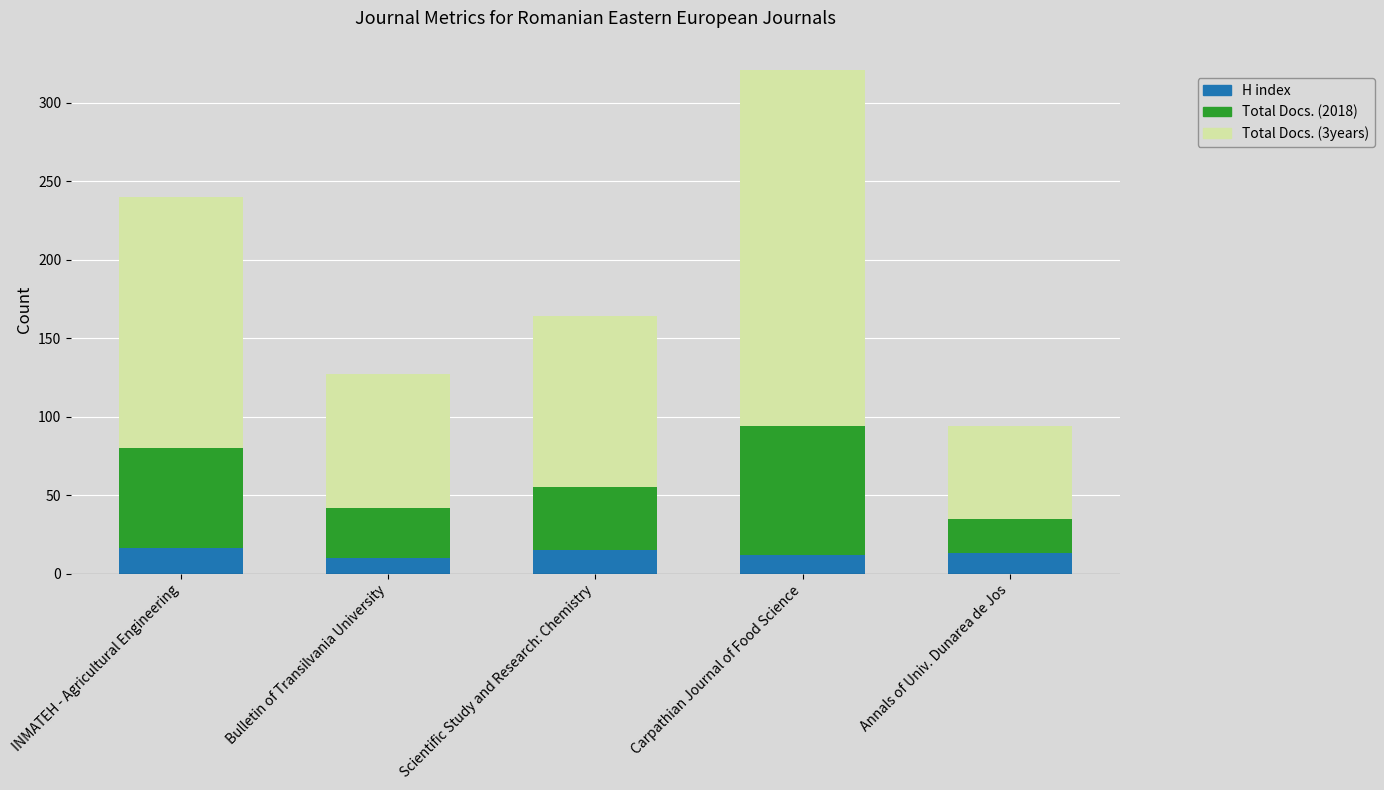

What is the total value across all series at Bulletin of Transilvania University?

127